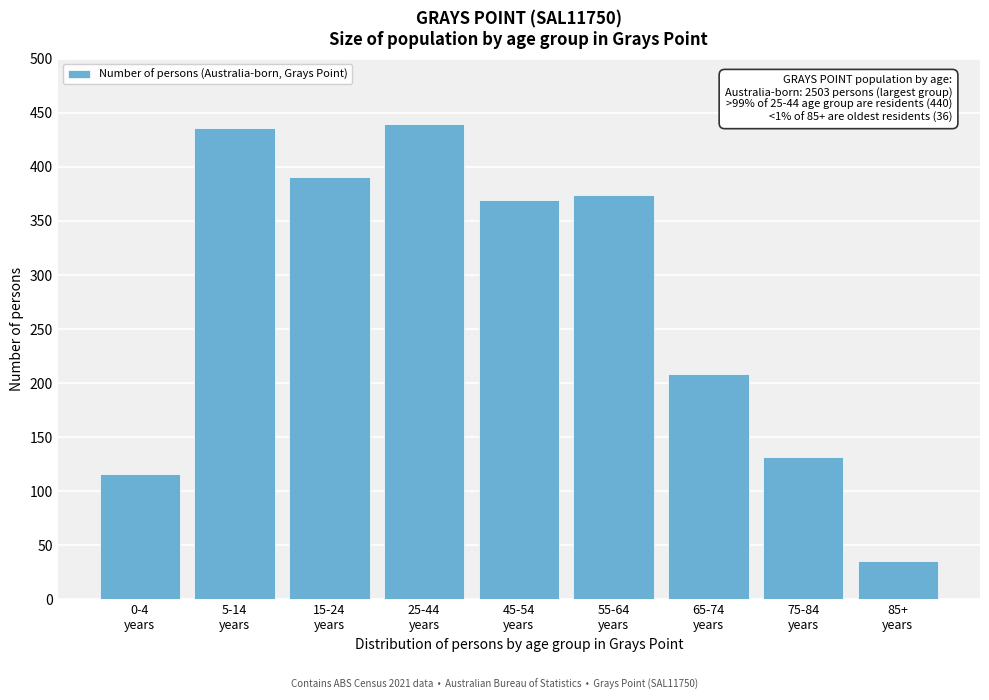

Reading left to right, what are all the values shown in this chart?

116	436	391	440	369	374	208	132	36